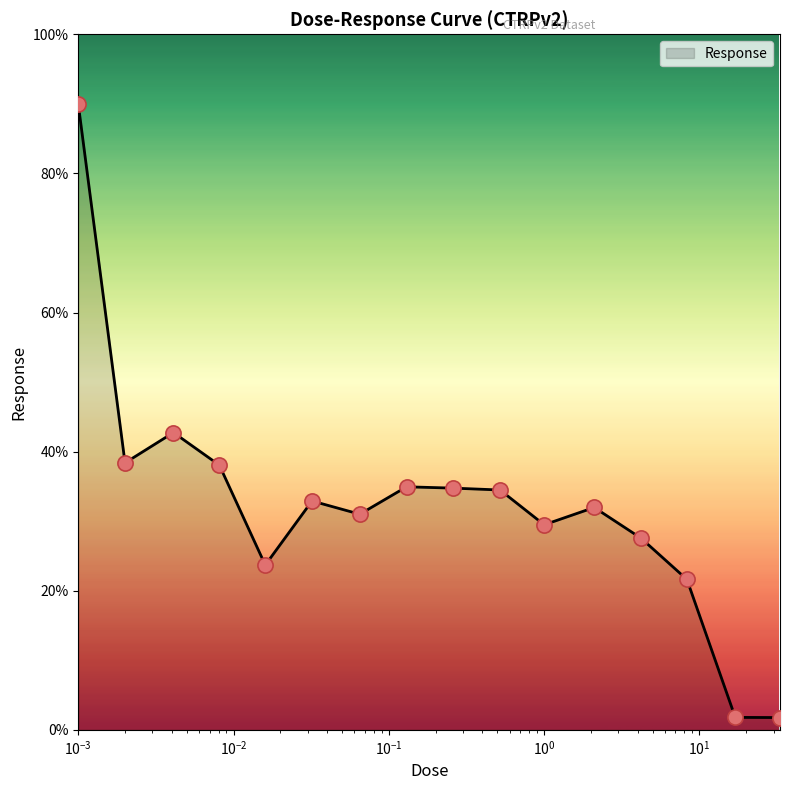

What is the maximum value shown in the chart?

90.0